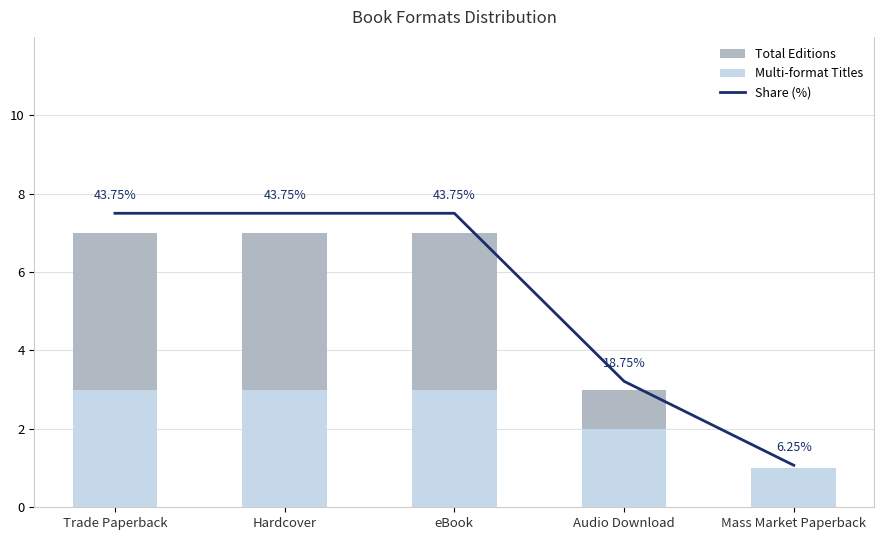

Is it true that Share (%) equals 8.7 at Mass Market Paperback?

False